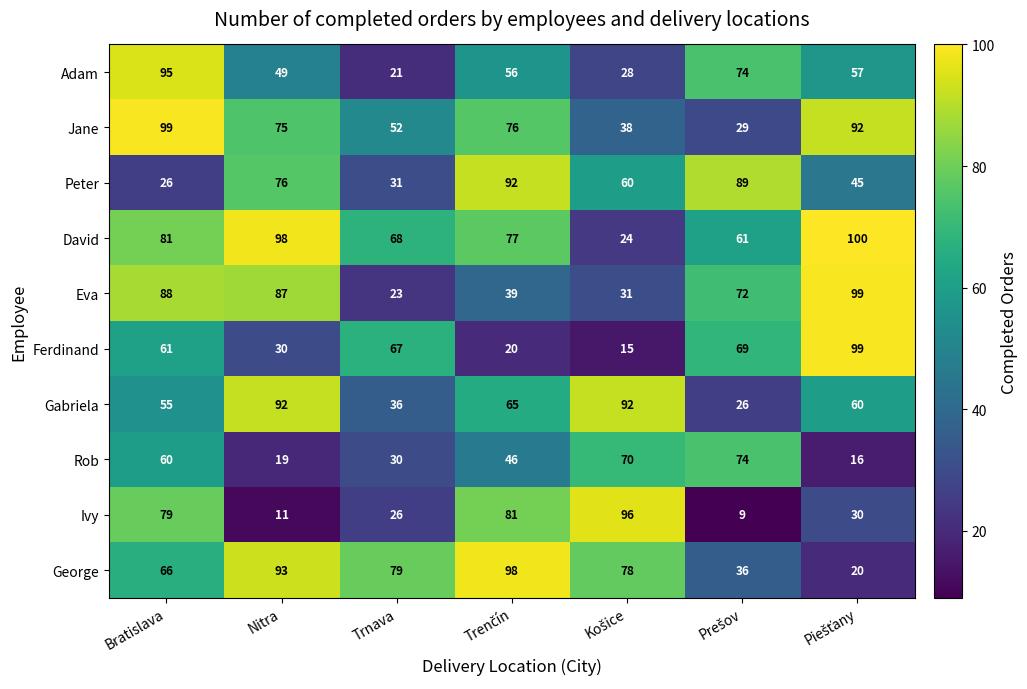

Which series has the largest range (max minus min)?

Ivy